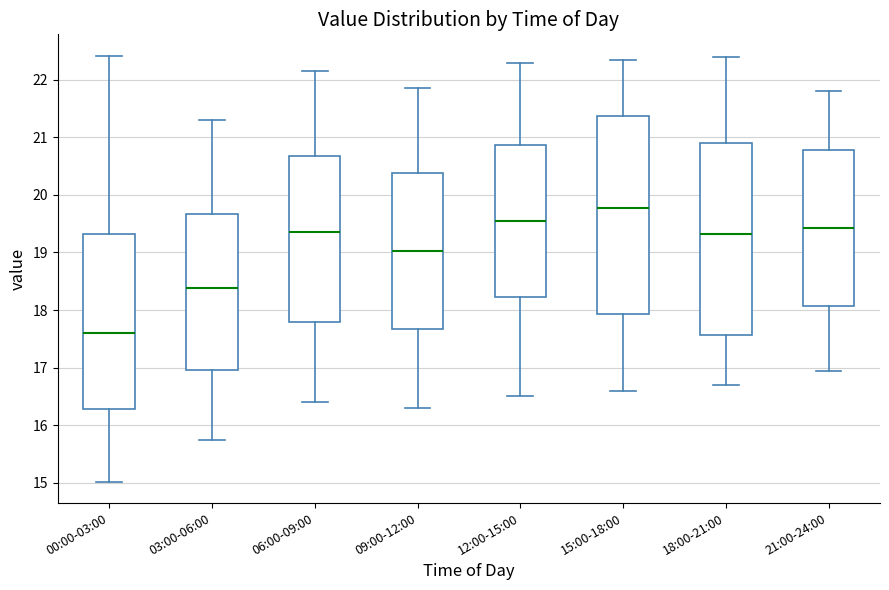

Reading left to right, read every box against the y-axis: the position of its median line, the range the box covers, and the ends of its whiskers. The values are not printed on the chart, so give them approximately, as read against the axis.

00:00-03:00: median 17.6, box 16.3 to 19.3, whiskers 15.0 to 22.4
03:00-06:00: median 18.4, box 17.0 to 19.7, whiskers 15.8 to 21.3
06:00-09:00: median 19.4, box 17.8 to 20.7, whiskers 16.4 to 22.2
09:00-12:00: median 19.0, box 17.7 to 20.4, whiskers 16.3 to 21.9
12:00-15:00: median 19.6, box 18.2 to 20.9, whiskers 16.5 to 22.3
15:00-18:00: median 19.8, box 17.9 to 21.4, whiskers 16.6 to 22.4
18:00-21:00: median 19.3, box 17.6 to 20.9, whiskers 16.7 to 22.4
21:00-24:00: median 19.4, box 18.1 to 20.8, whiskers 17.0 to 21.8